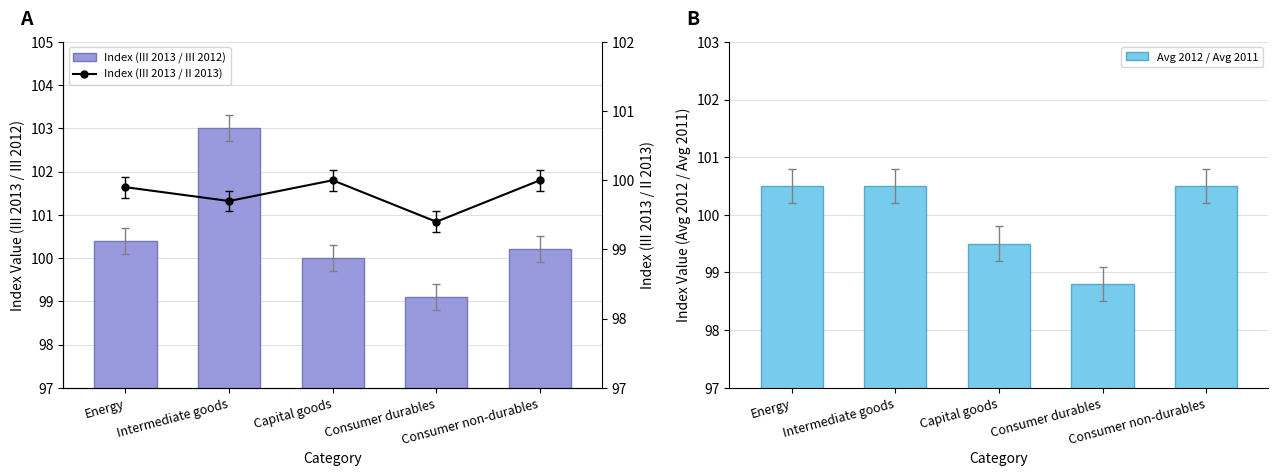

Which has a higher value, Capital goods or Consumer durables?

Capital goods